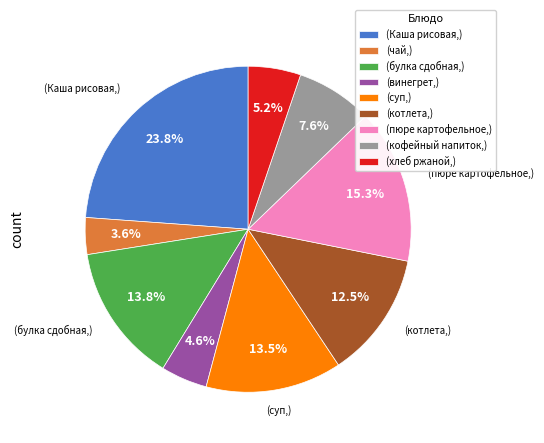

Which category has the smallest portion of the pie?

(чай,)